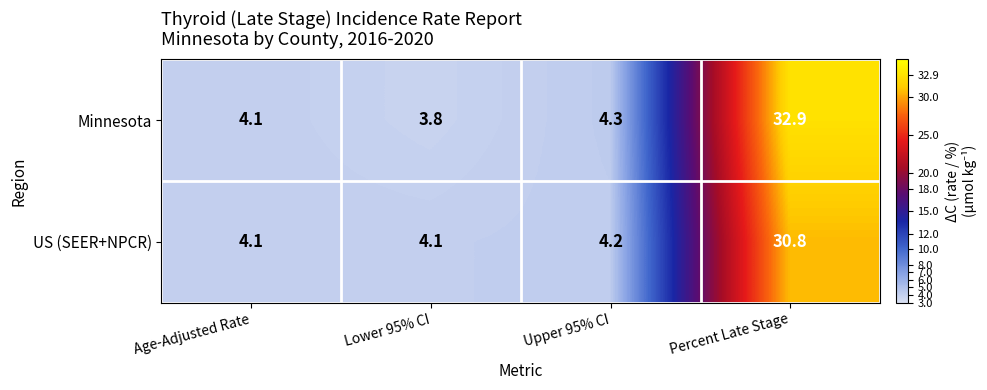

Which series changed the most between Upper 95% CI and Percent Late Stage?

Minnesota